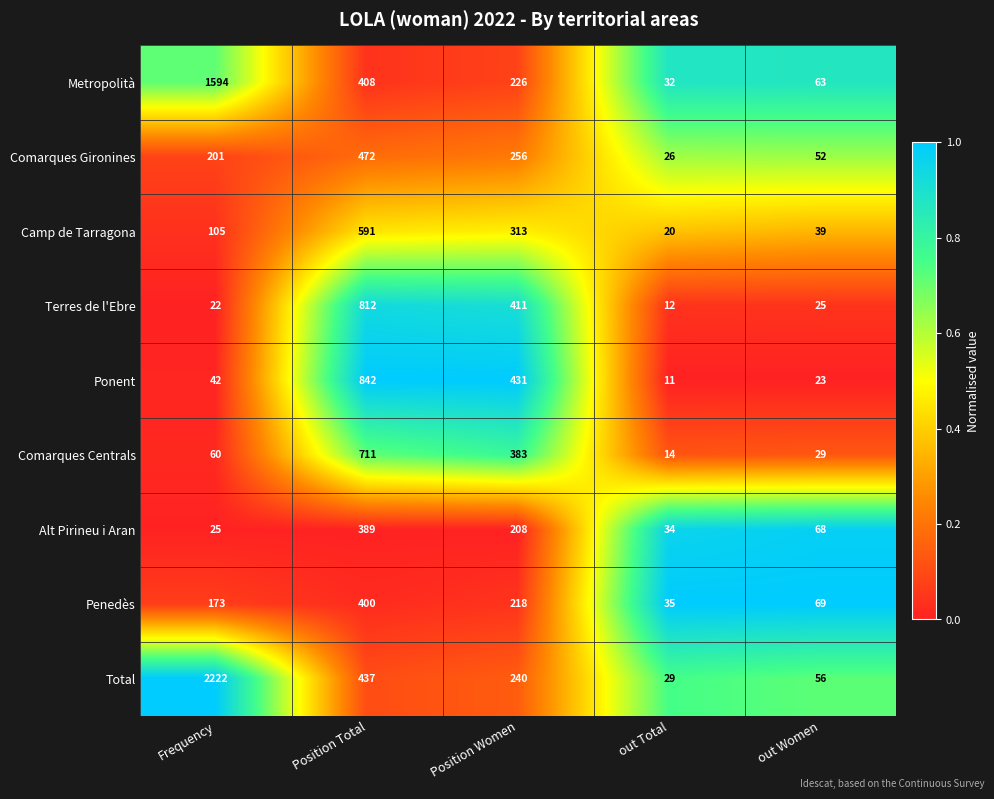

List the series in order of their peak value, highest first.

Total, Metropolità, Ponent, Terres de l'Ebre, Comarques Centrals, Camp de Tarragona, Comarques Gironines, Penedès, Alt Pirineu i Aran